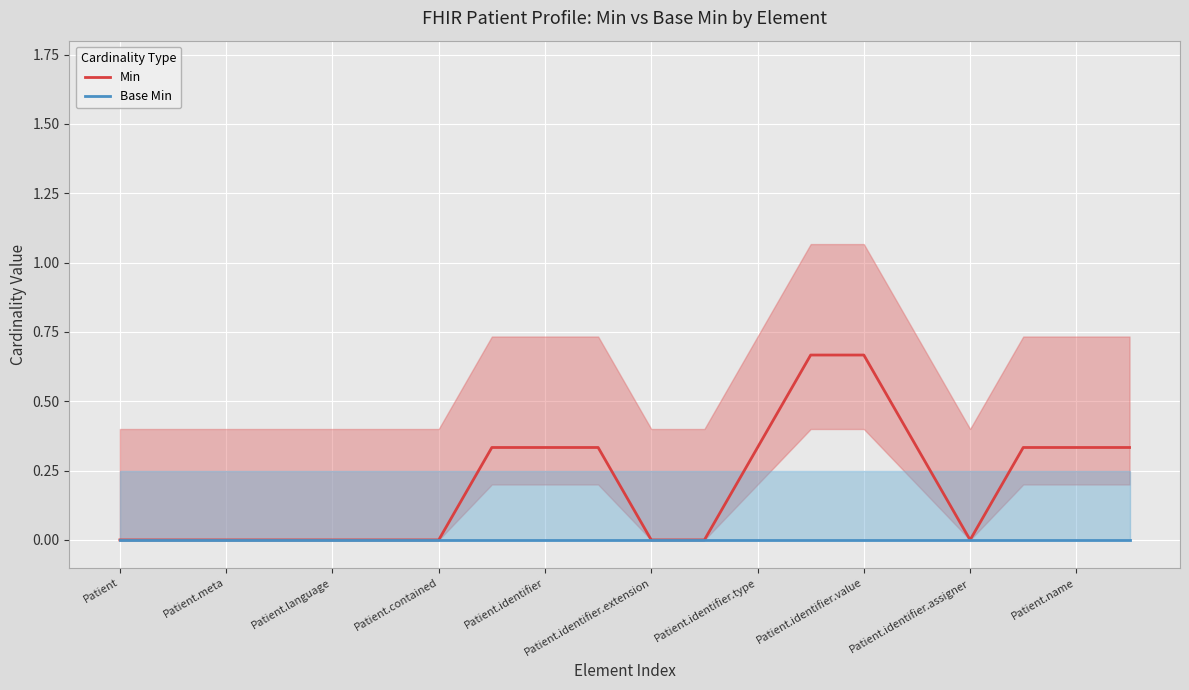

Reading left to right, what are all the values shown in this chart?

Min: 0.0	0.0	0.0	0.0	0.0	0.0	0.0	0.3	0.3	0.3	0.0	0.0	0.3	0.7	0.7	0.3	0.0	0.3	0.3	0.3
Base Min: 0.0	0.0	0.0	0.0	0.0	0.0	0.0	0.0	0.0	0.0	0.0	0.0	0.0	0.0	0.0	0.0	0.0	0.0	0.0	0.0